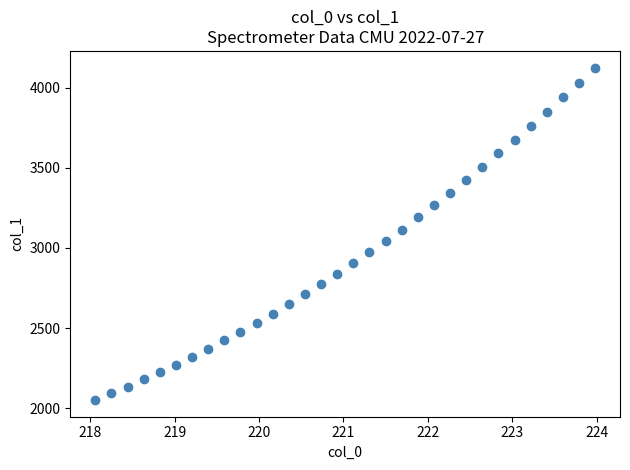

What is the range of Y values (max minus min)?

2075.5